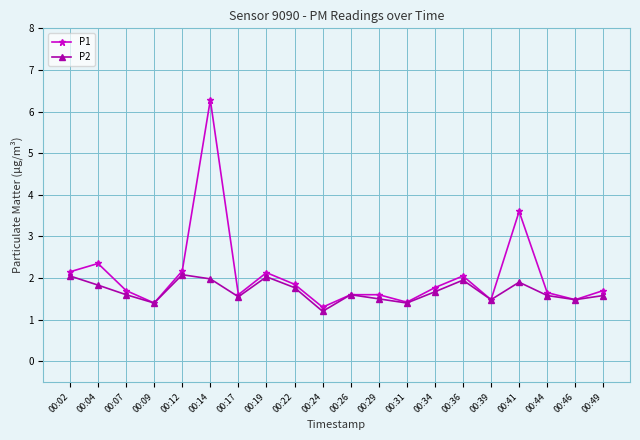

What is the sum of all P1 values?

41.3